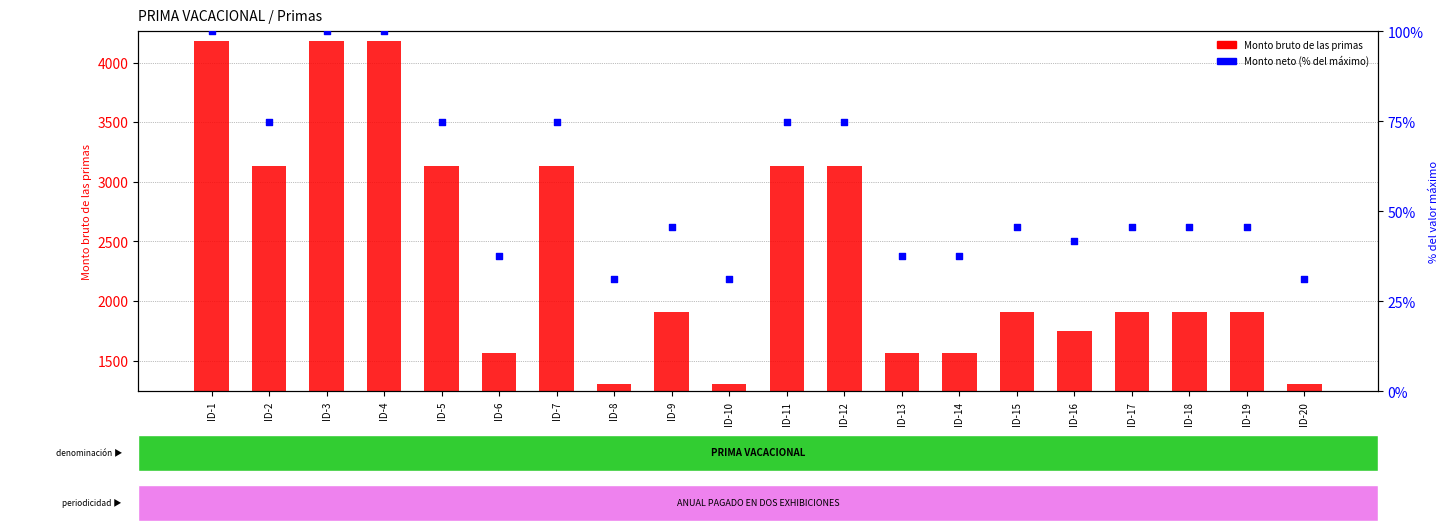

Which series has the largest total across all categories?

Monto bruto de las primas